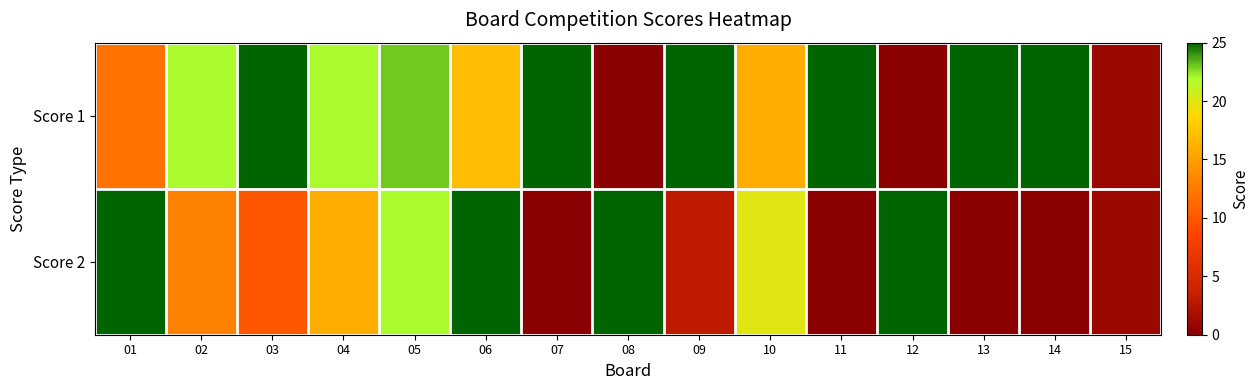

At which category is the sum across all series the highest?

05